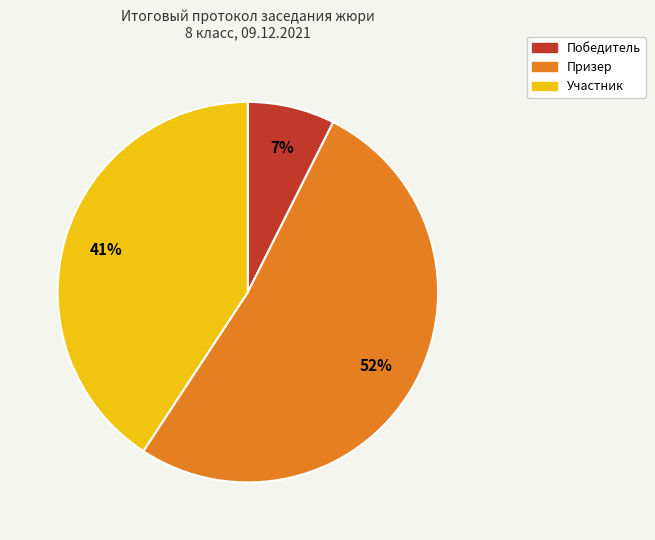

Count the number of slices in the pie.

3